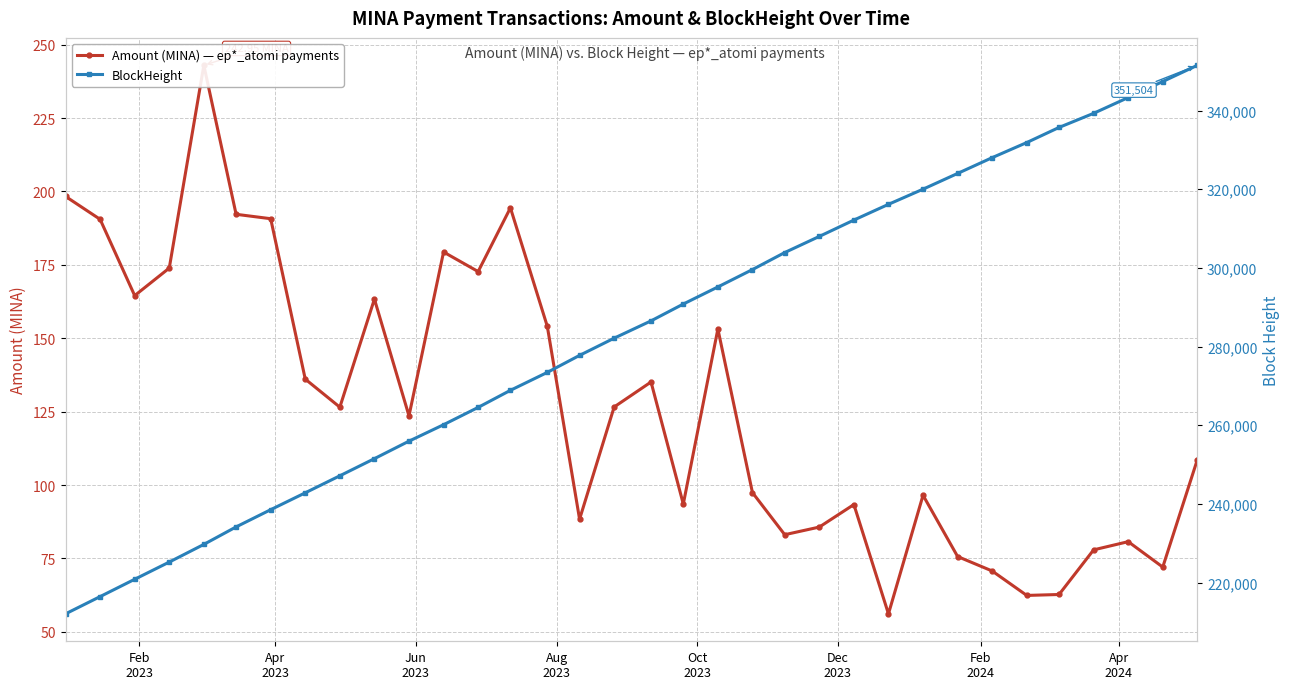

The Amount (MINA) — ep*_atomi payments series shows 34.0 at 33. True or false?

False